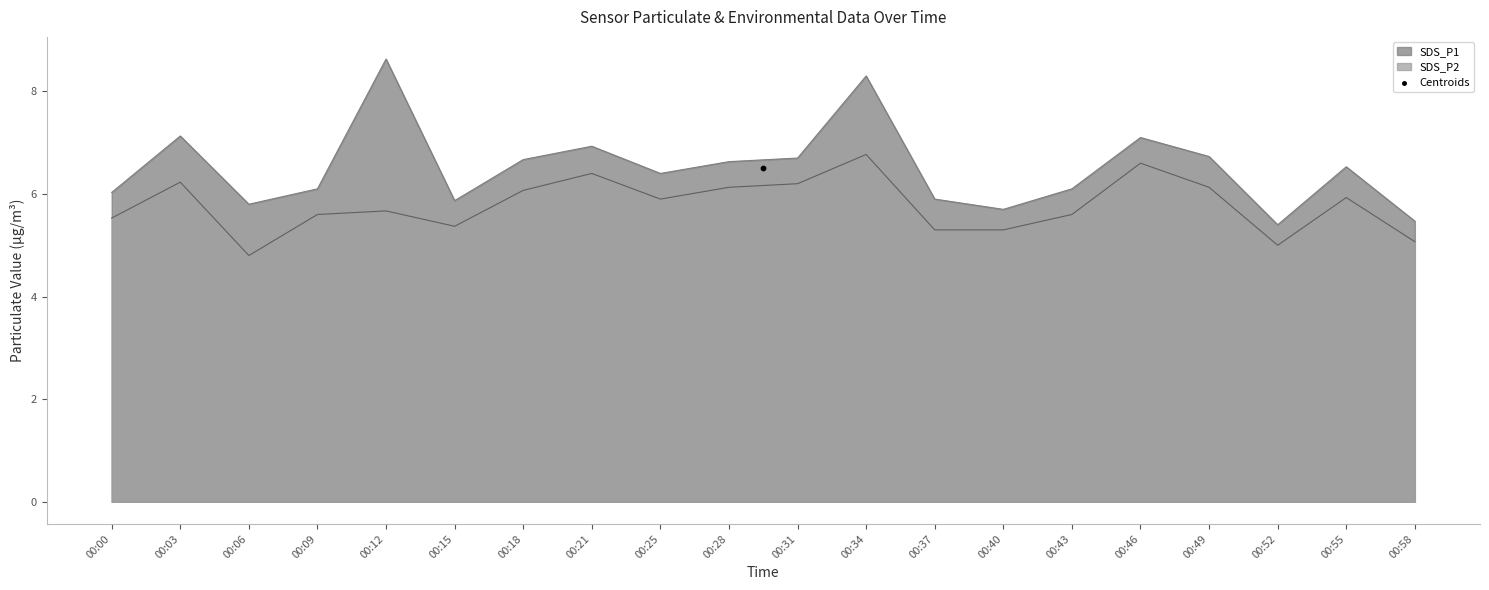

What is the total value across all series at 00:25?

12.3